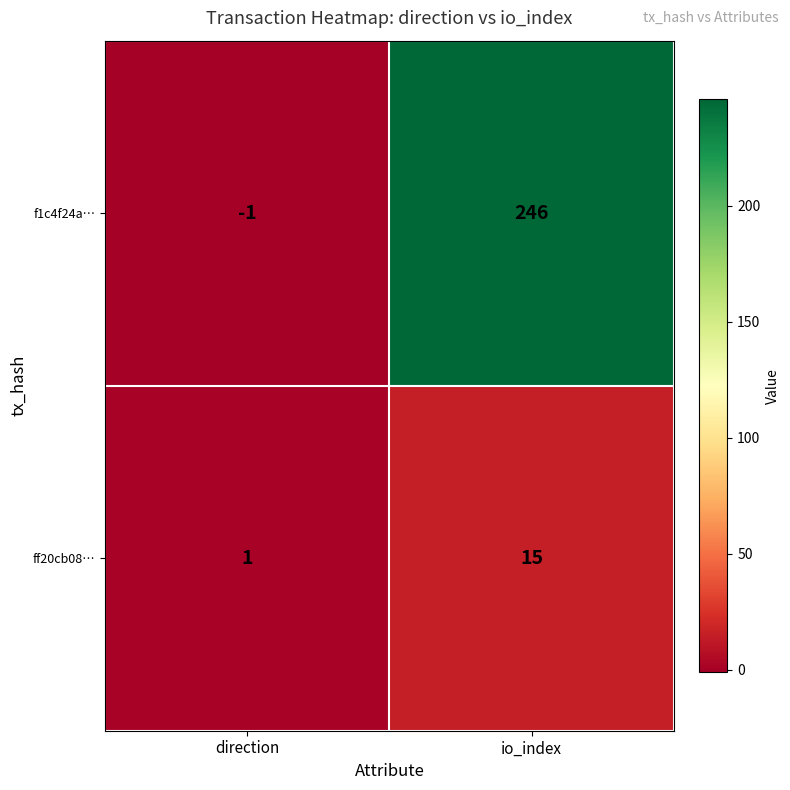

What is the maximum value shown in the chart?

246